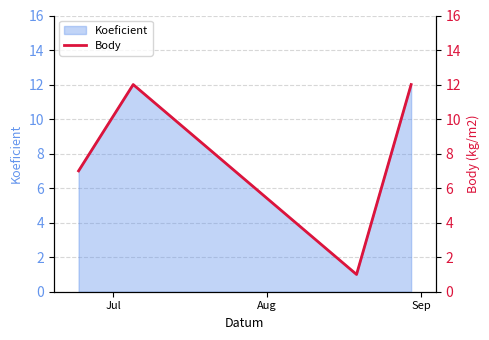

Reading left to right, transcribe all the data shown in this chart.

7	12	1	12